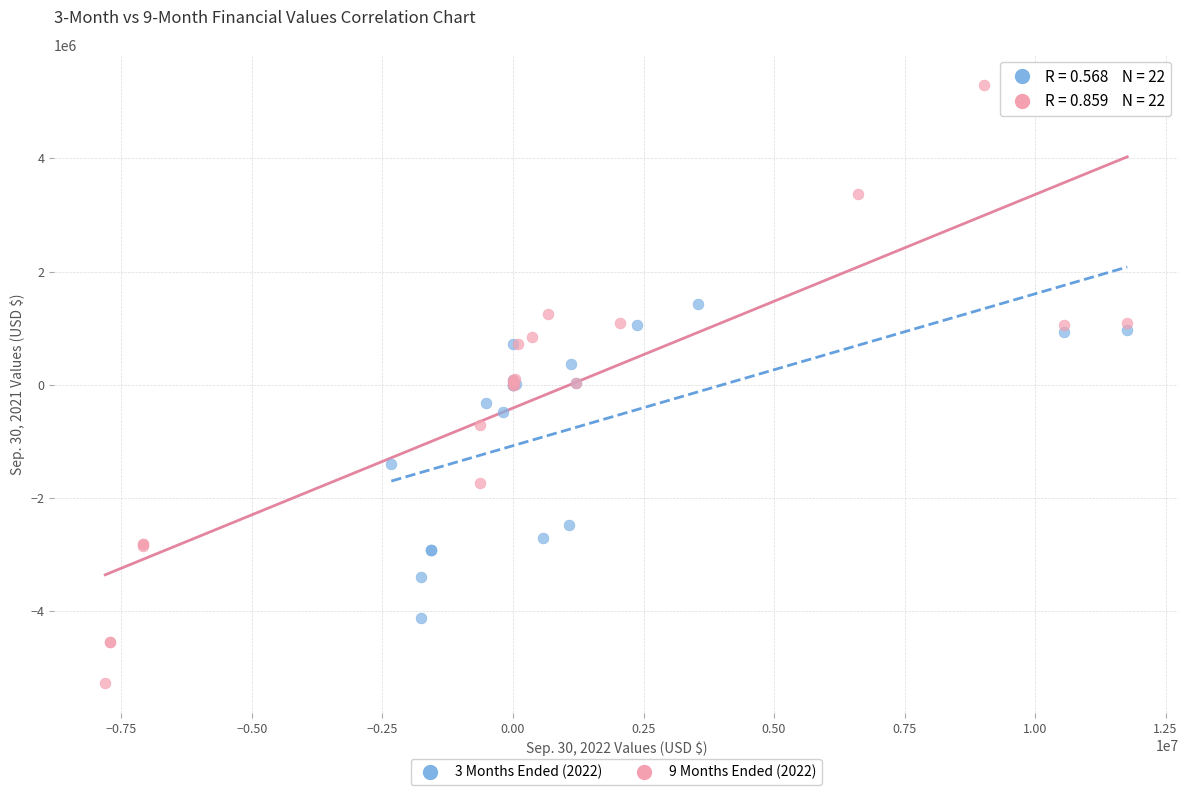

Which series reaches the minimum Y coordinate?

9 Months Ended (2022)